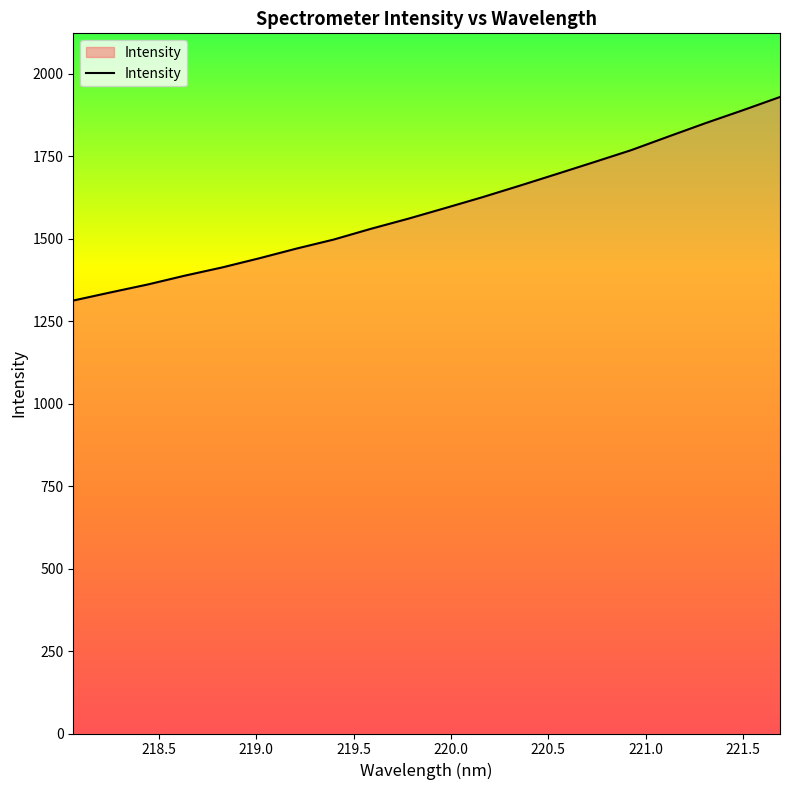

What is the smallest value displayed?

1312.8